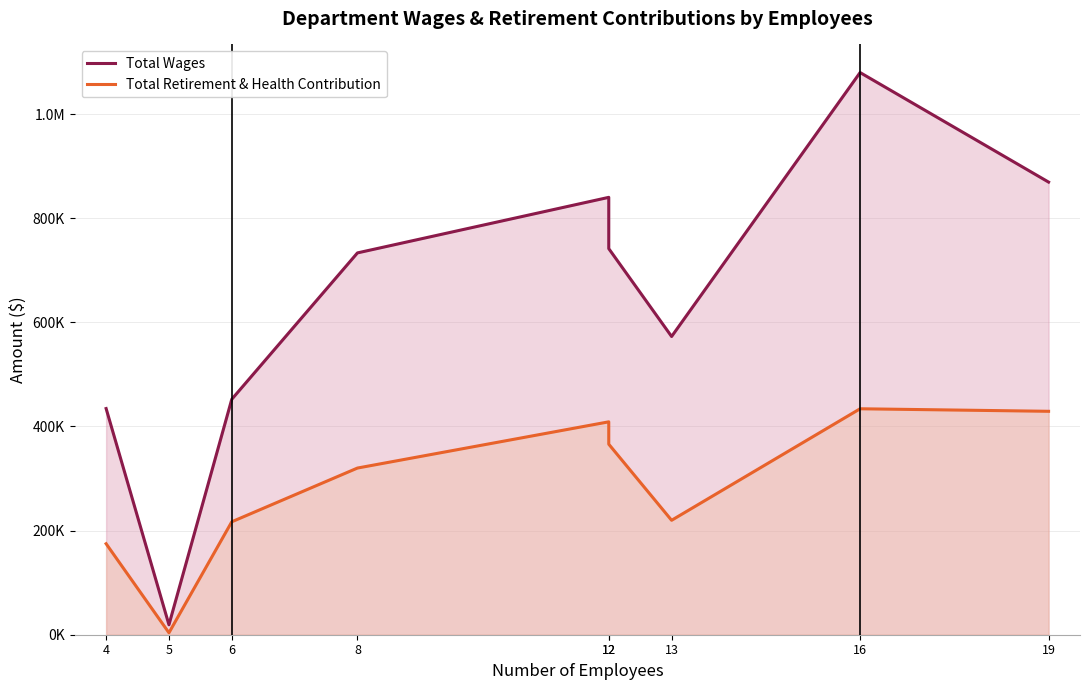

What is the approximate value of Total Retirement & Health Contribution at 4, to the nearest 100?

174800